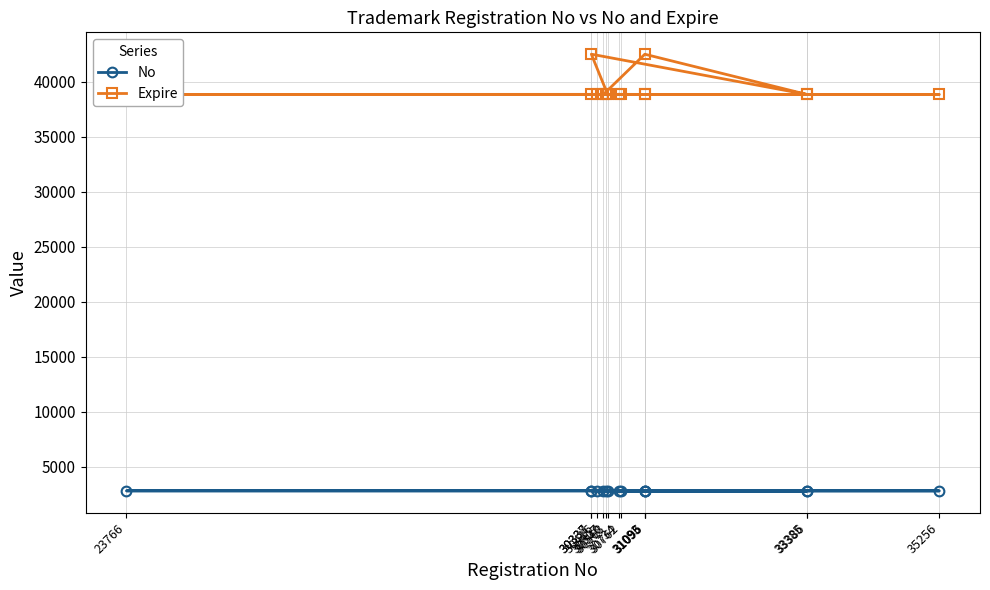

True or false: No and Expire intersect in this chart.

False